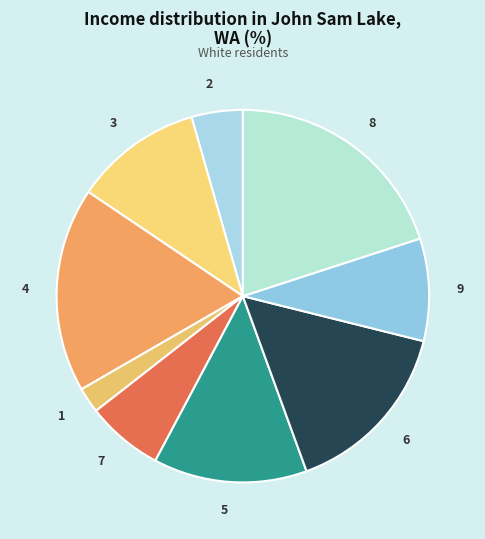

Rank the categories by value from lowest to highest.

1, 2, 7, 9, 3, 5, 6, 4, 8